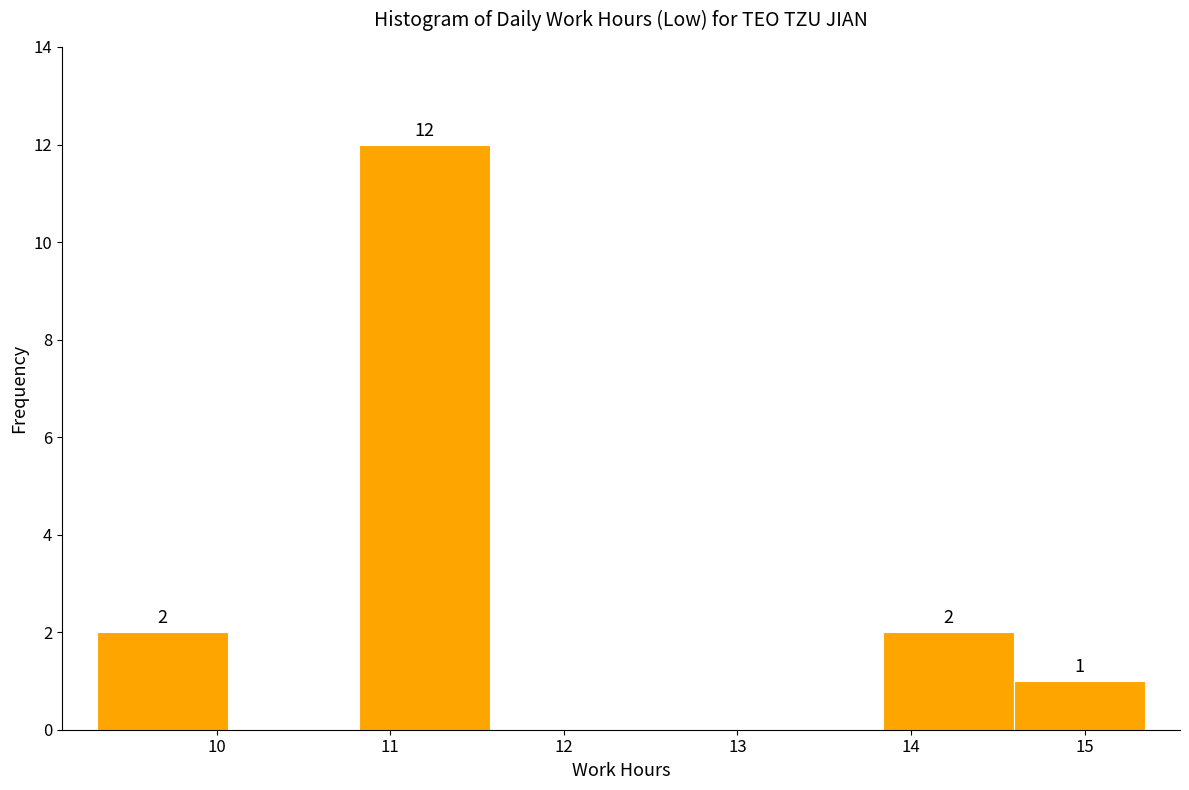

Over which range of the x-axis is the bar tallest?

10.8 to 11.6